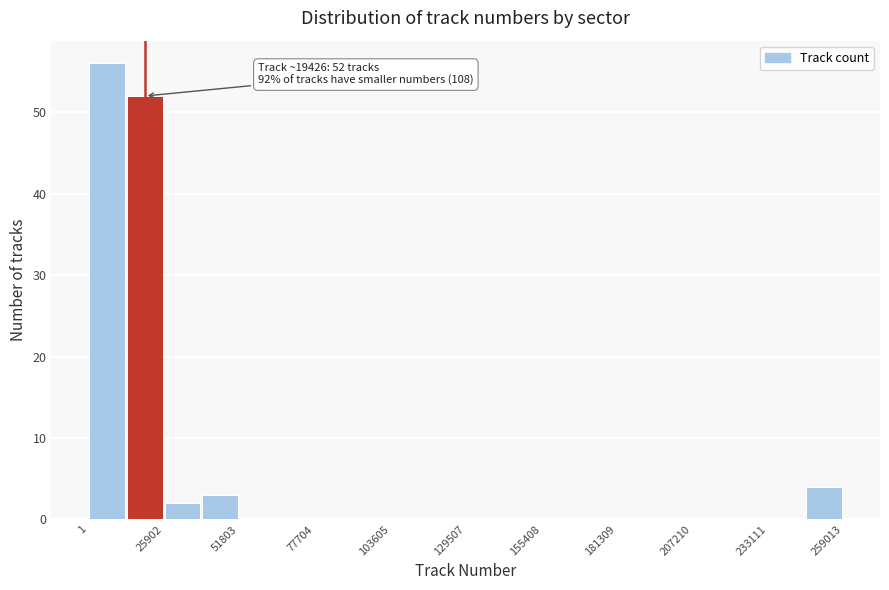

Read against the x-axis, roughly where is the centre of the tallest bar?

5000